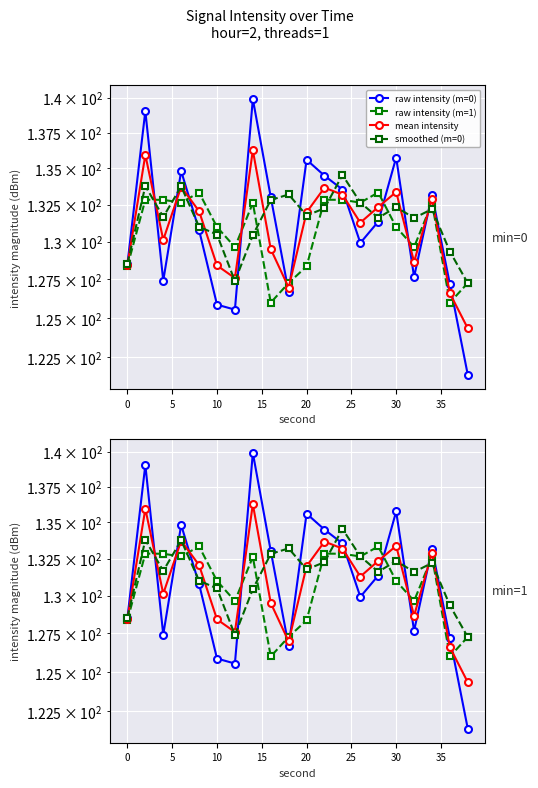

Is it true that mean intensity equals 87.3 at 16?

False